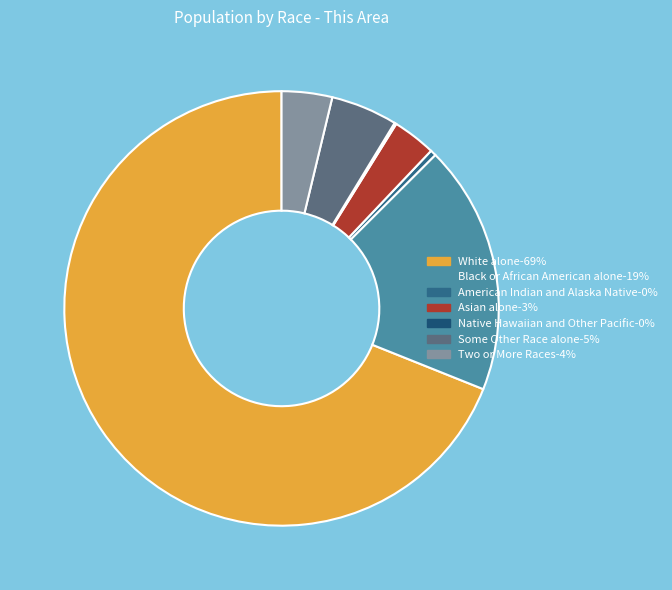

What is the smallest slice in the pie chart?

Native Hawaiian and Other Pacific